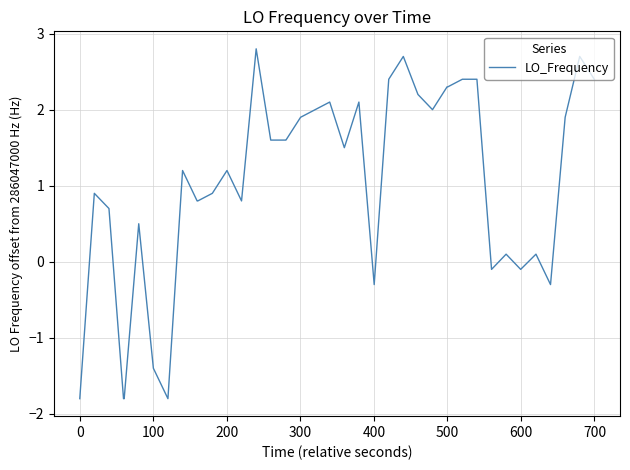

What is the smallest value displayed?

-1.8